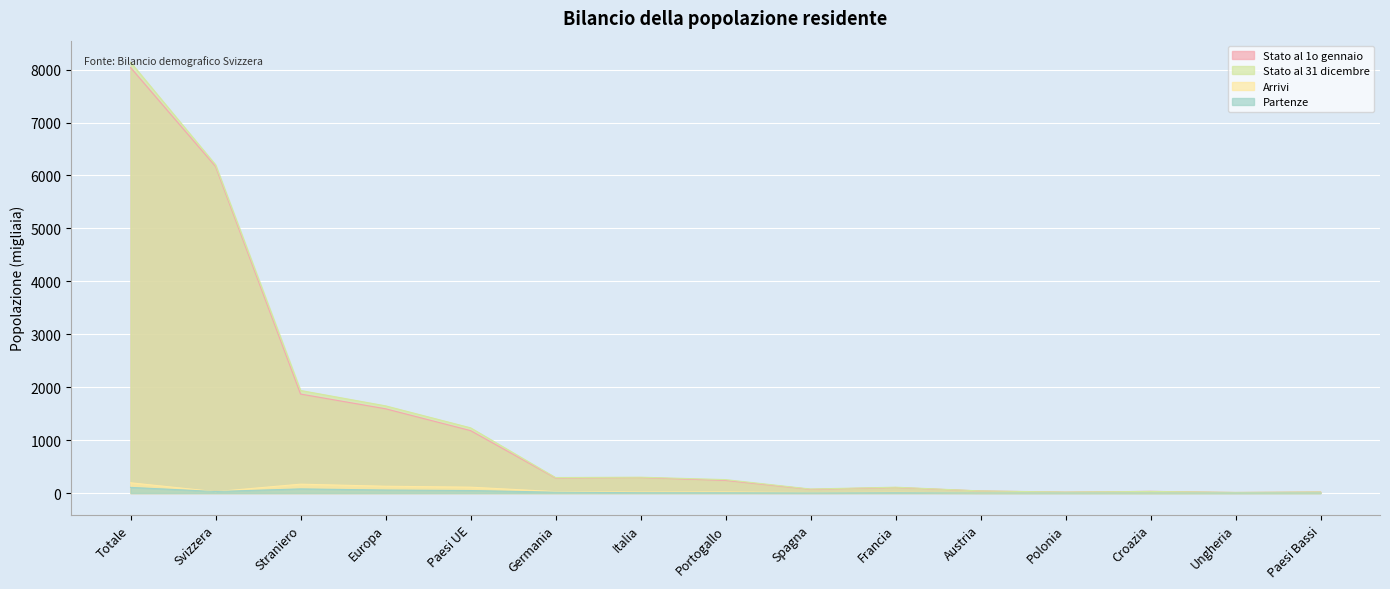

Between Svizzera and Francia, which series saw the biggest shift?

Stato al 31 dicembre